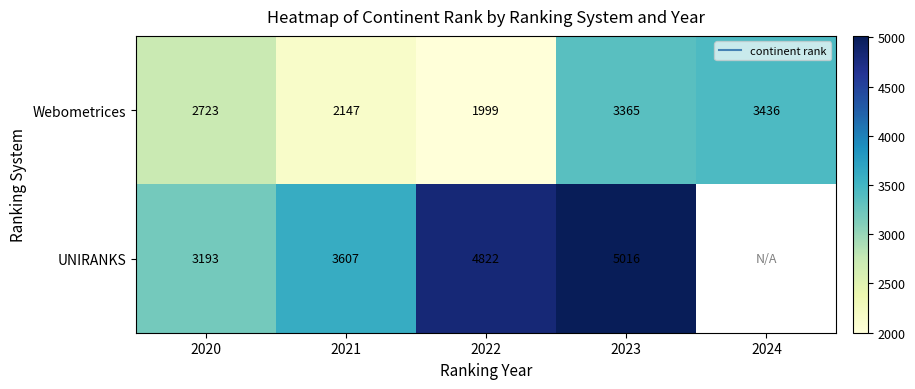

Rank the series at 2023 from lowest to highest value.

Webometrices, UNIRANKS